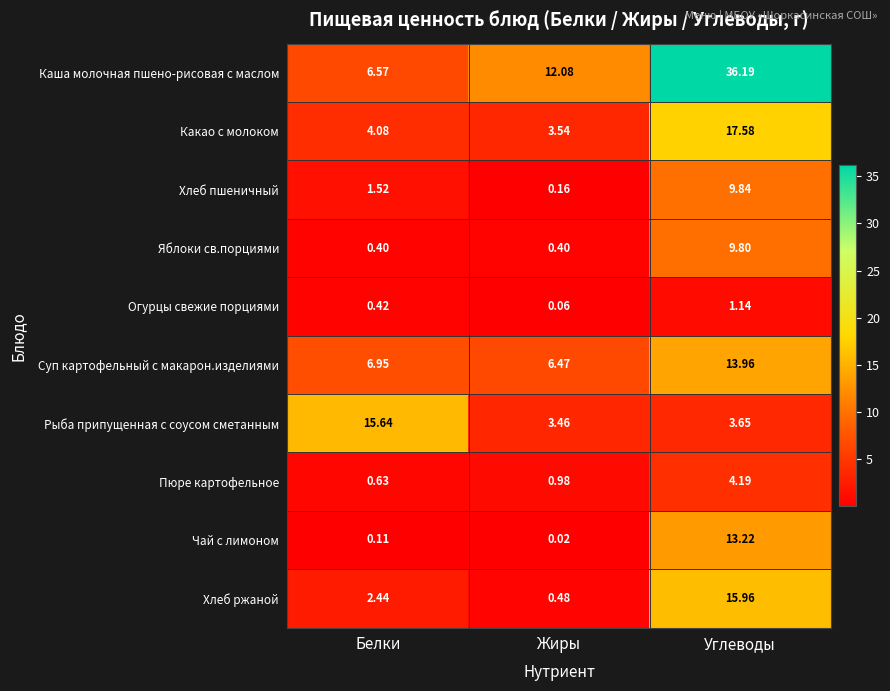

List the labels in order of Каша молочная пшено-рисовая с маслом value, smallest first.

Белки, Жиры, Углеводы